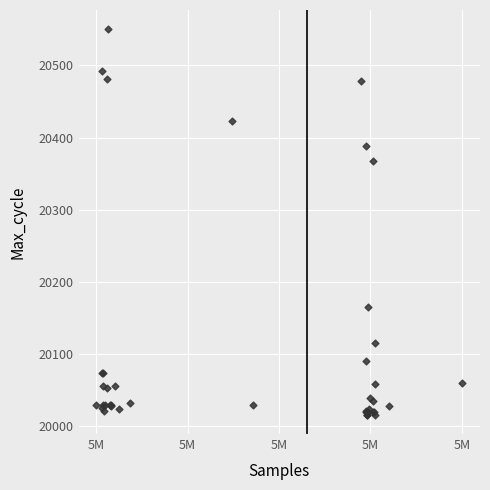

What Y value in the scatter plot is closest to 20283?

20368